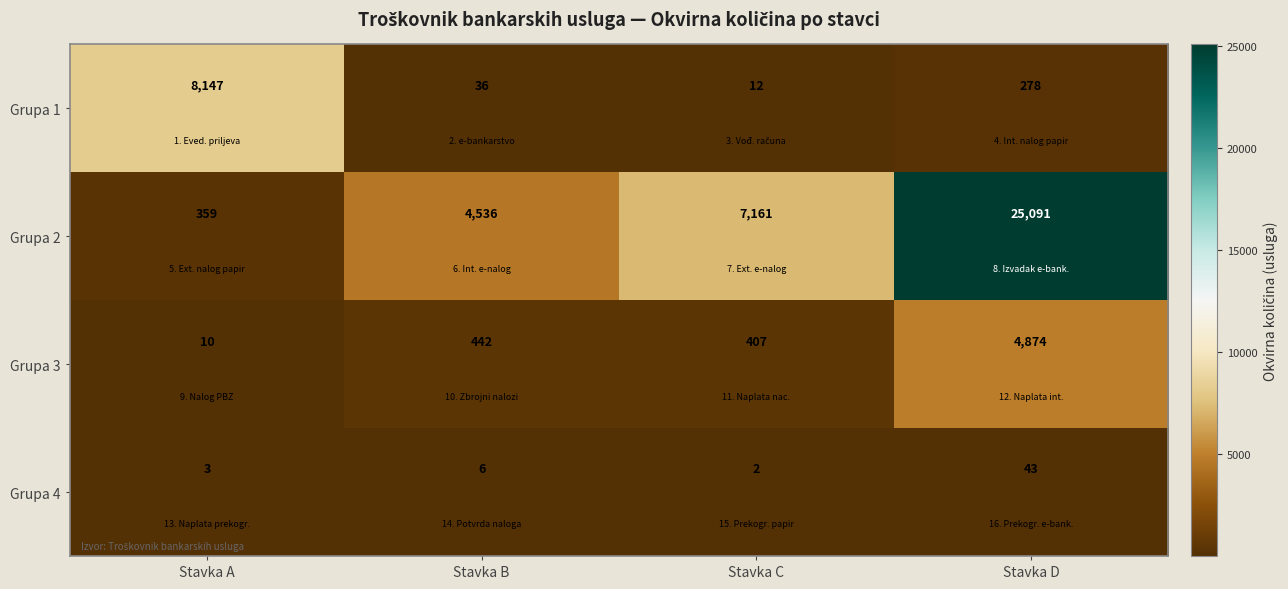

Rank the categories by Grupa 3 value from highest to lowest.

Stavka D, Stavka B, Stavka C, Stavka A